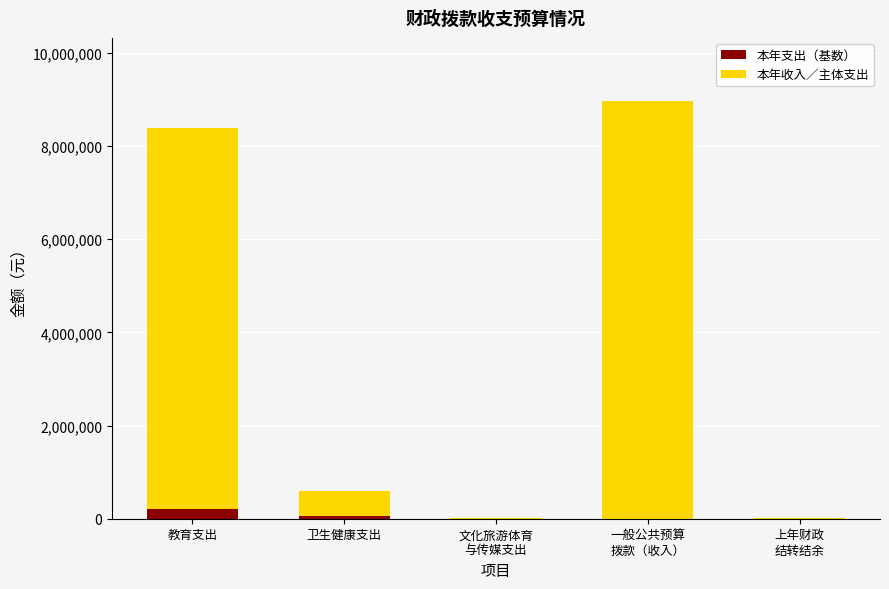

What is the approximate value of 本年支出（基数） at 教育支出, to the nearest 10?

200000